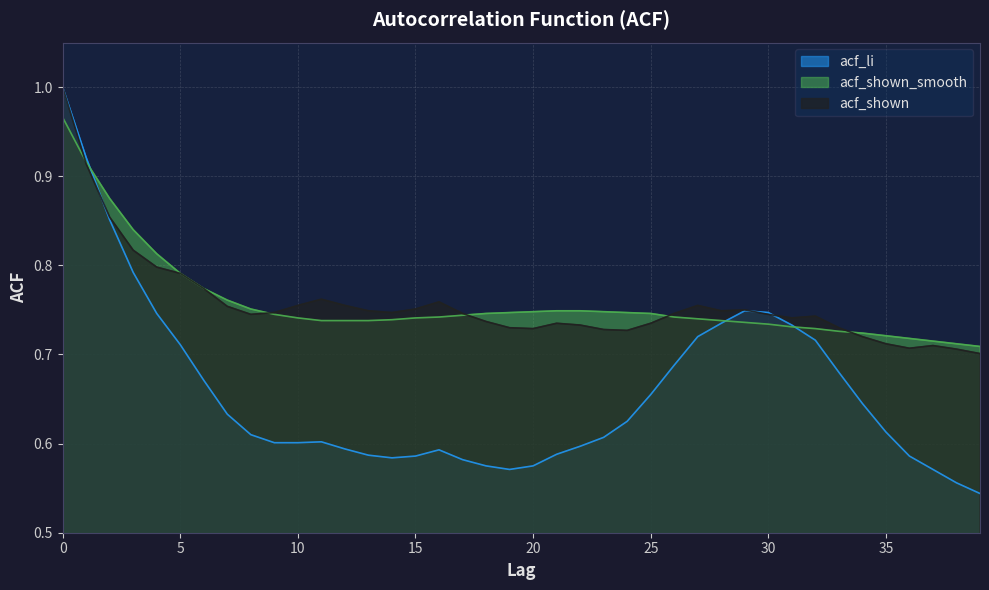

What is the greatest value displayed?

1.0